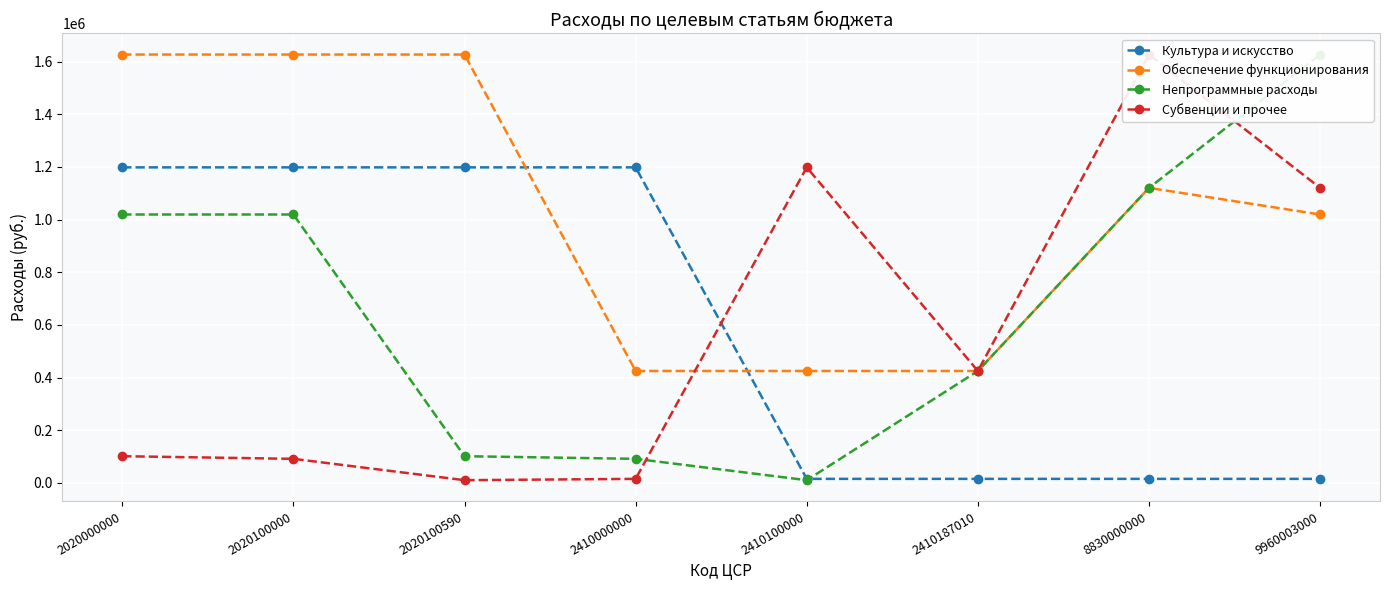

Which has a higher value, 2410100000 or 2020100590?

2020100590